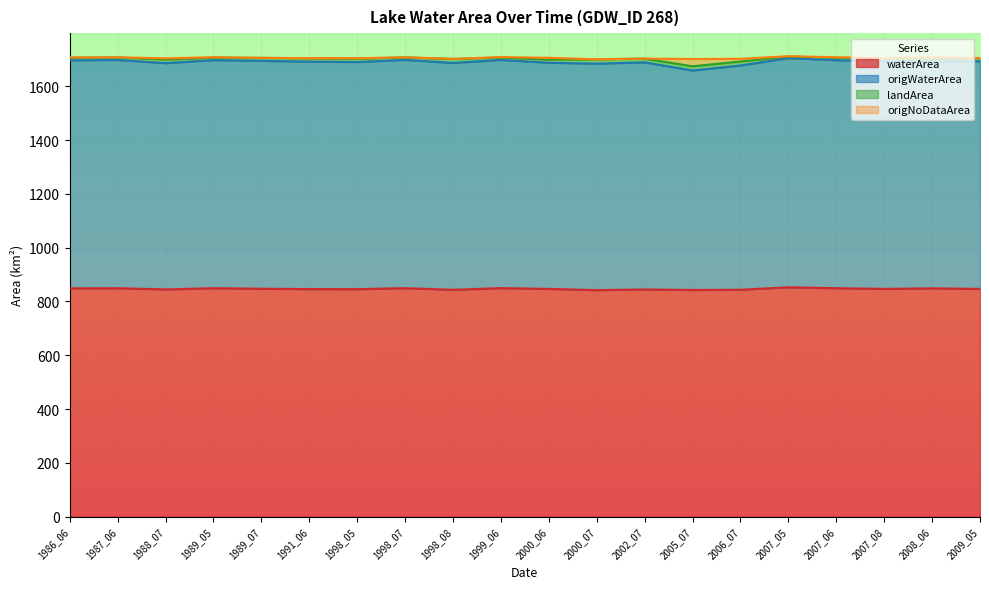

What is the lowest value of the waterArea series?

842.1